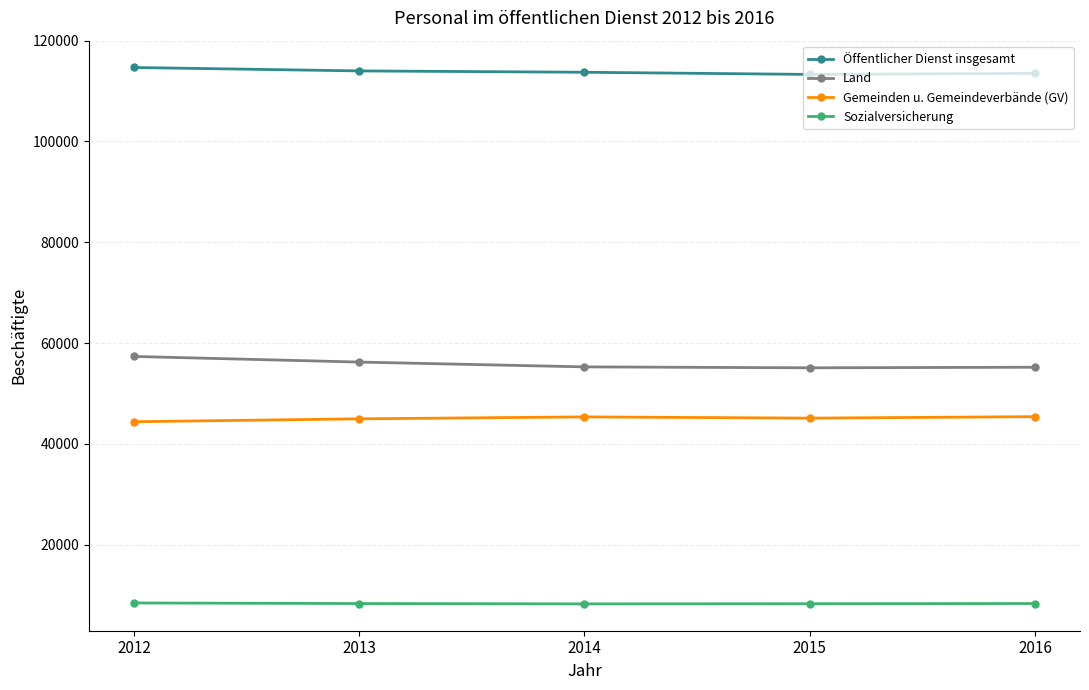

What is the value of the Gemeinden u. Gemeindeverbände (GV) point at the 5th from the left?

45390